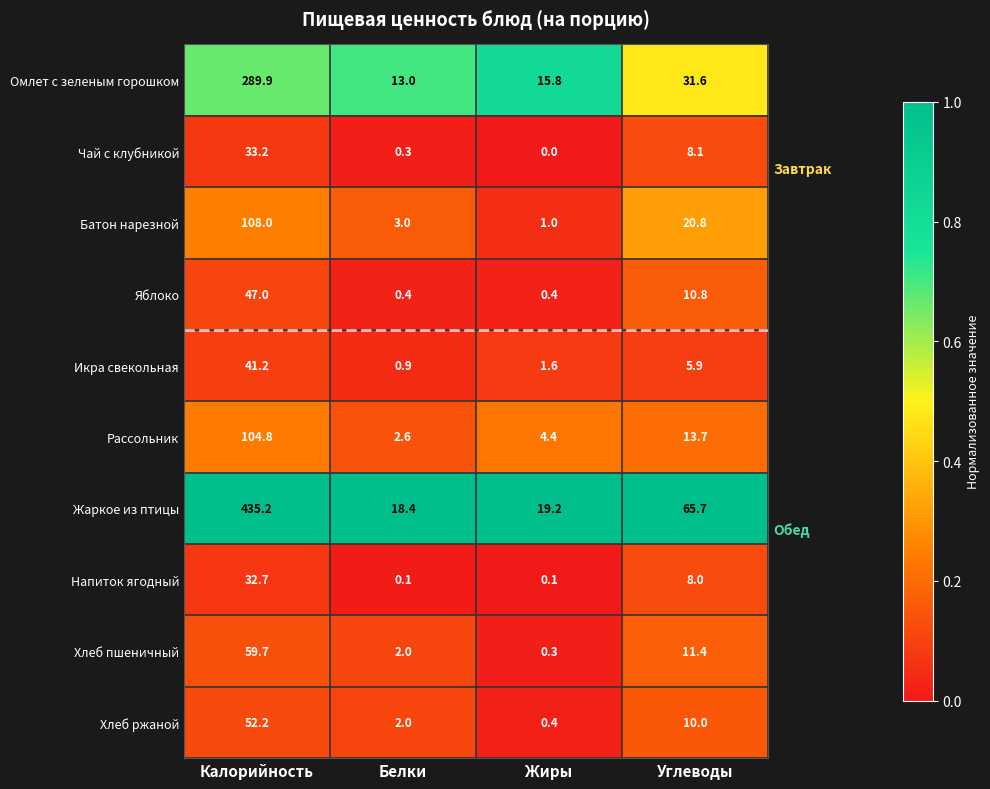

At which label is Икра свекольная closest to 21?

Углеводы